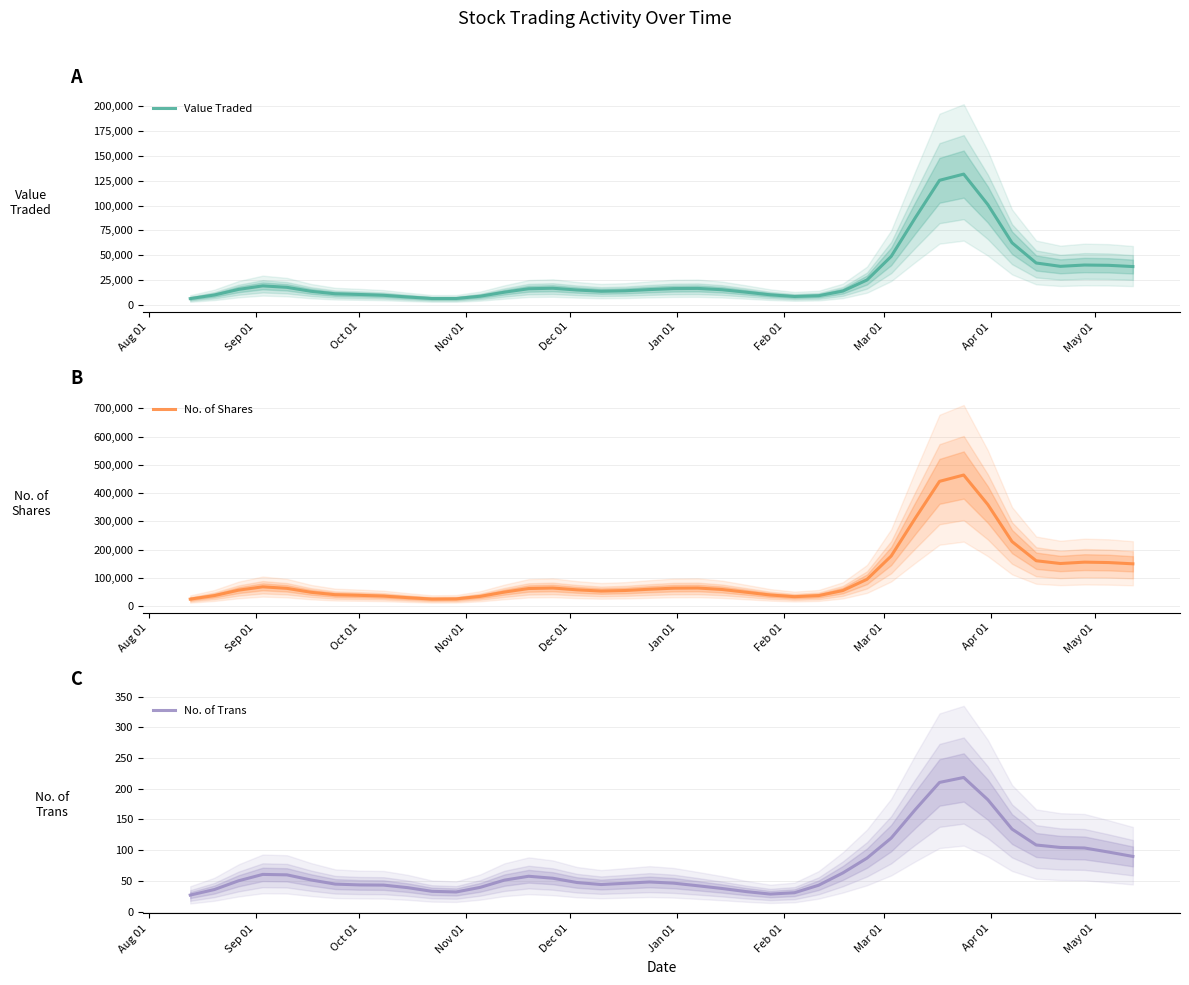

How many data points does each series have?

40